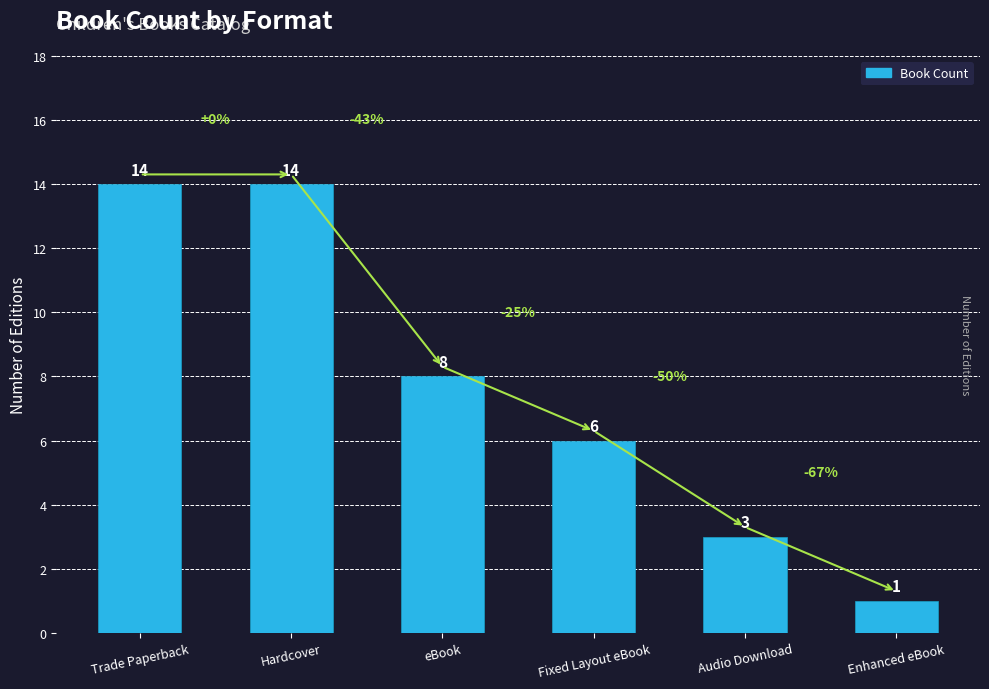

Reading left to right, extract all data points from this chart.

14	14	8	6	3	1